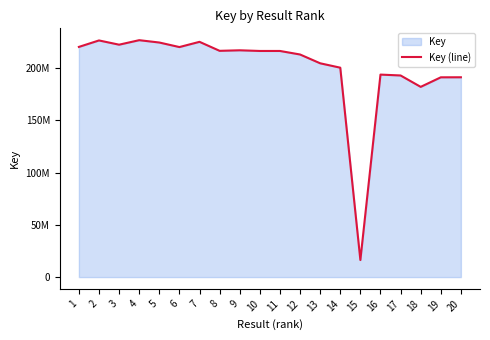

List the labels in order of value, largest first.

4, 2, 7, 5, 3, 1, 6, 9, 8, 11, 10, 12, 13, 14, 16, 17, 20, 19, 18, 15